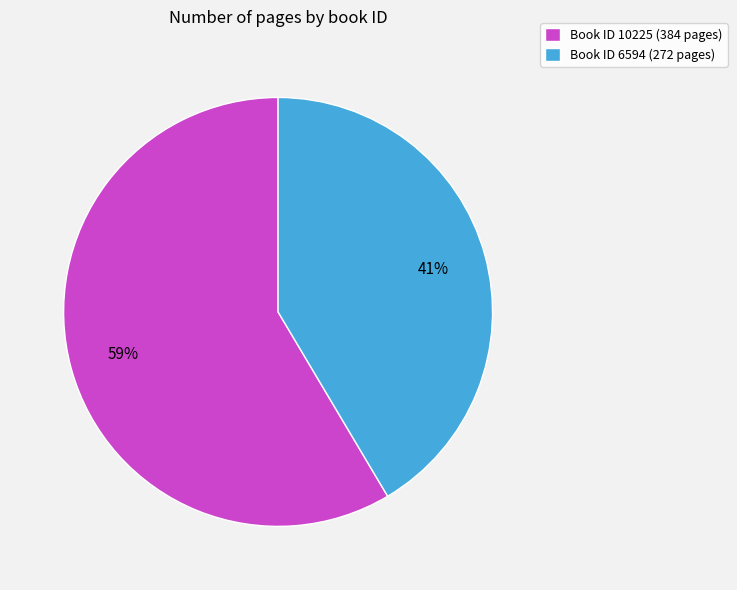

Combined, do Book ID 10225 (384 pages) and Book ID 6594 (272 pages) account for over 50%?

Yes